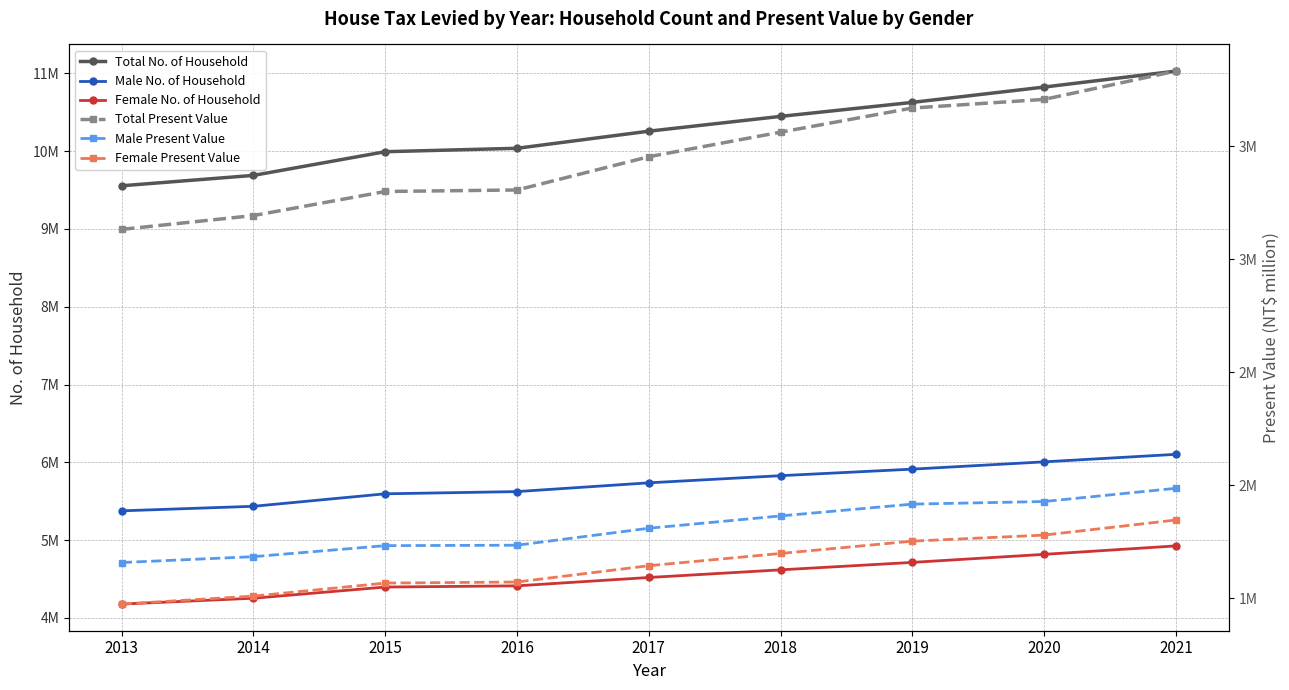

What is the approximate value of Total No. of Household at 2018, to the nearest 100?

10447100